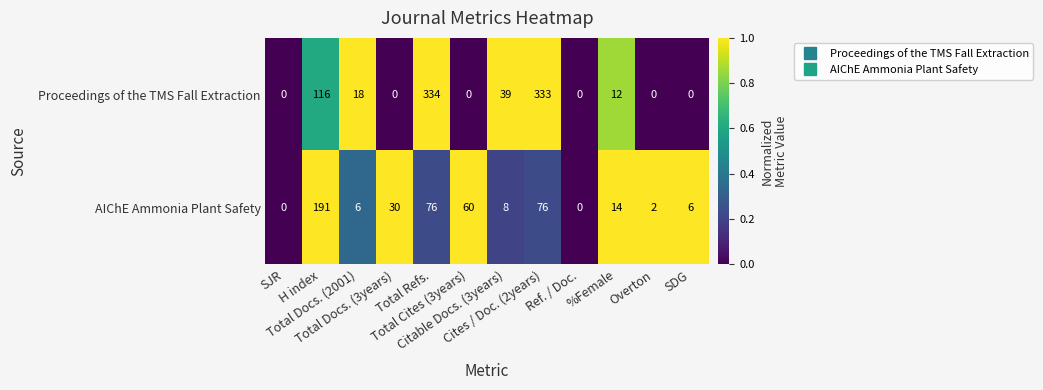

What is the difference between the highest and lowest values at Total Docs. (3years)?

30